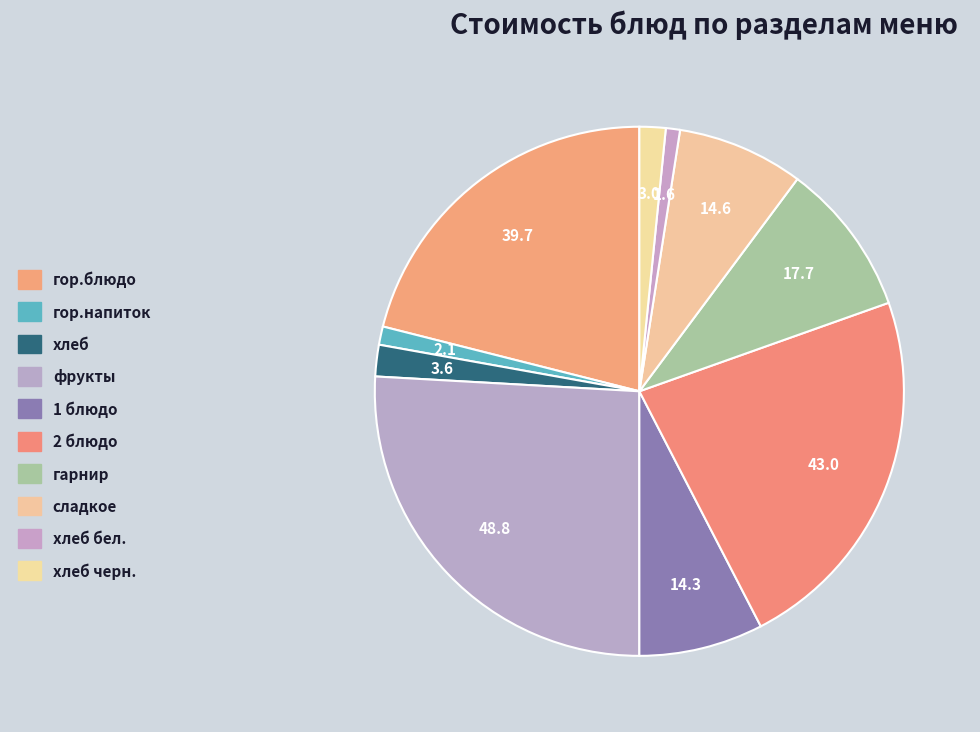

The хлеб slice represents 17% of the pie. True or false?

False